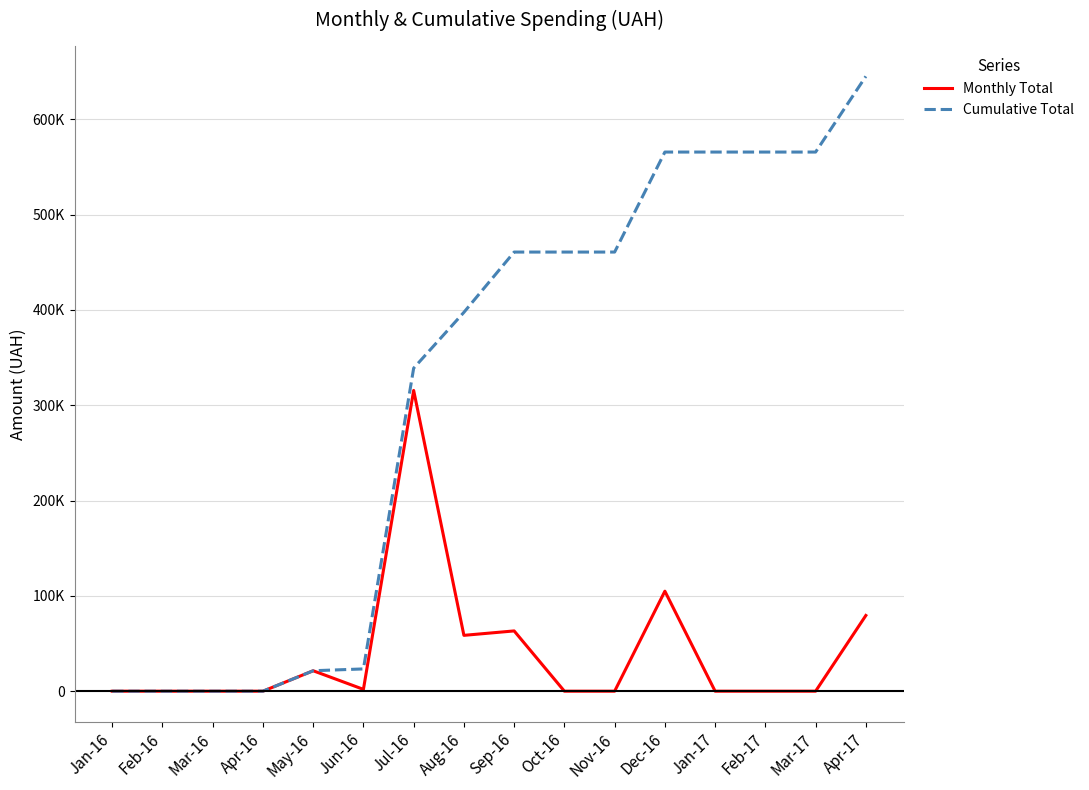

Where is Cumulative Total nearest to the value 322471?

Jul-16